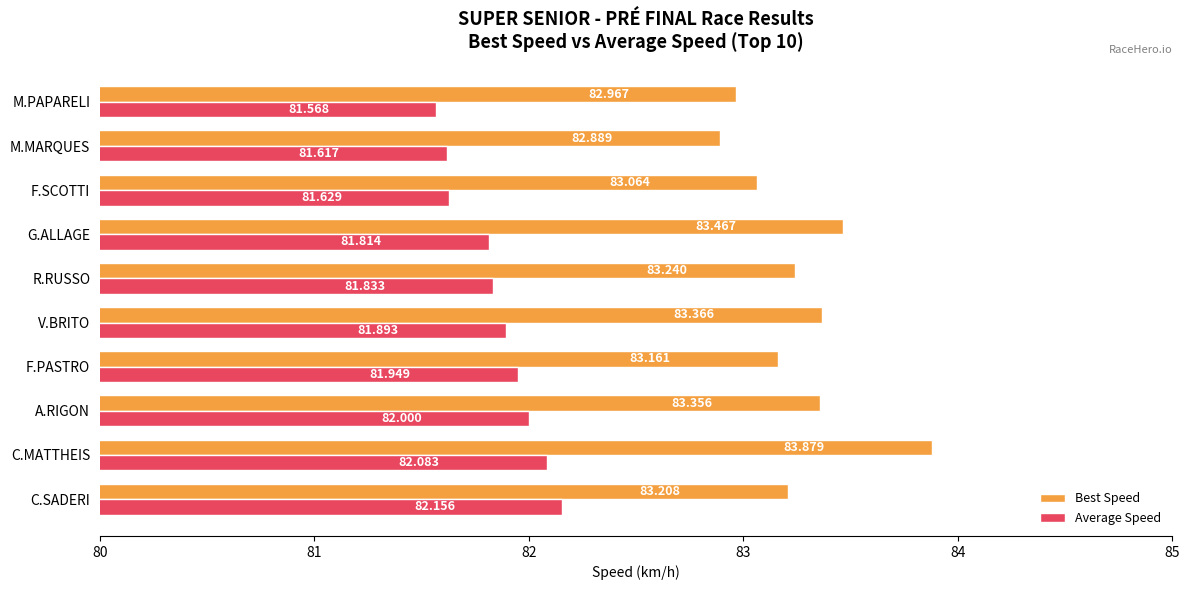

Which series has the widest spread of values?

Best Speed